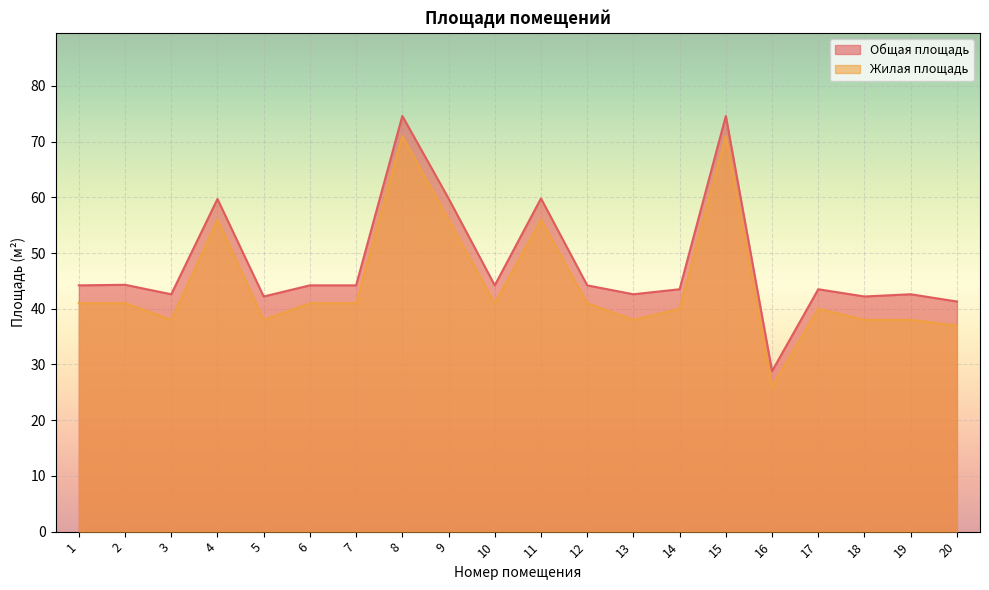

True or false: Жилая площадь has a value of 26.0 at 16.

True